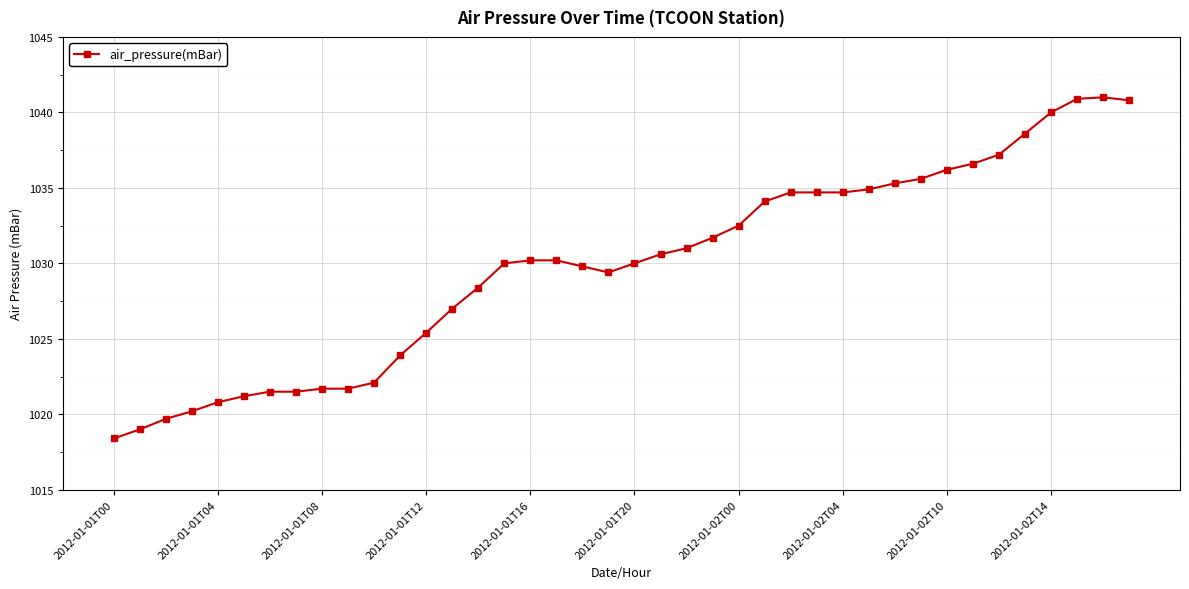

What is the minimum value shown in the chart?

1018.4